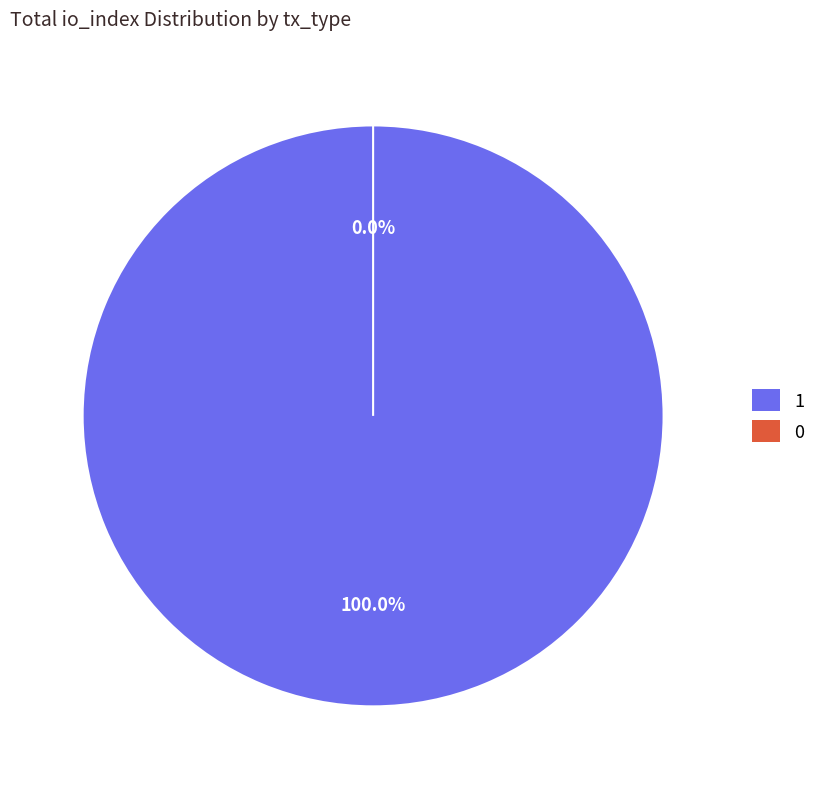

Which slice represents more than half of the pie?

Vote